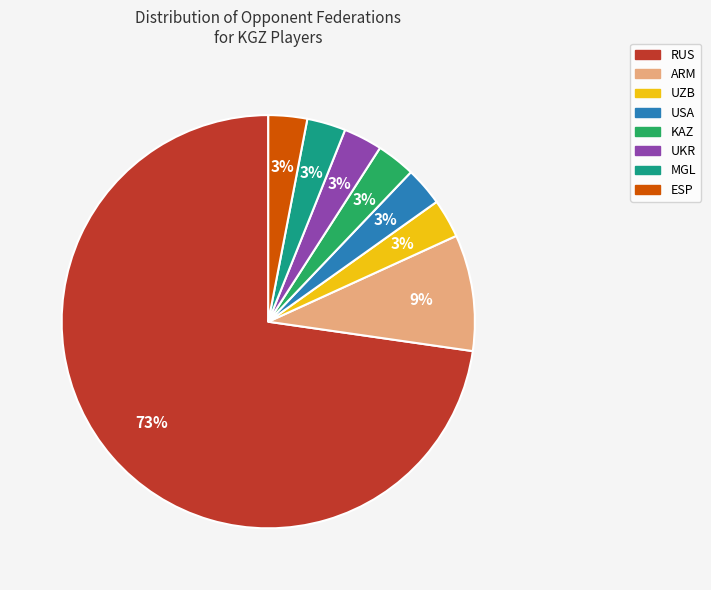

Count the number of slices in the pie.

8